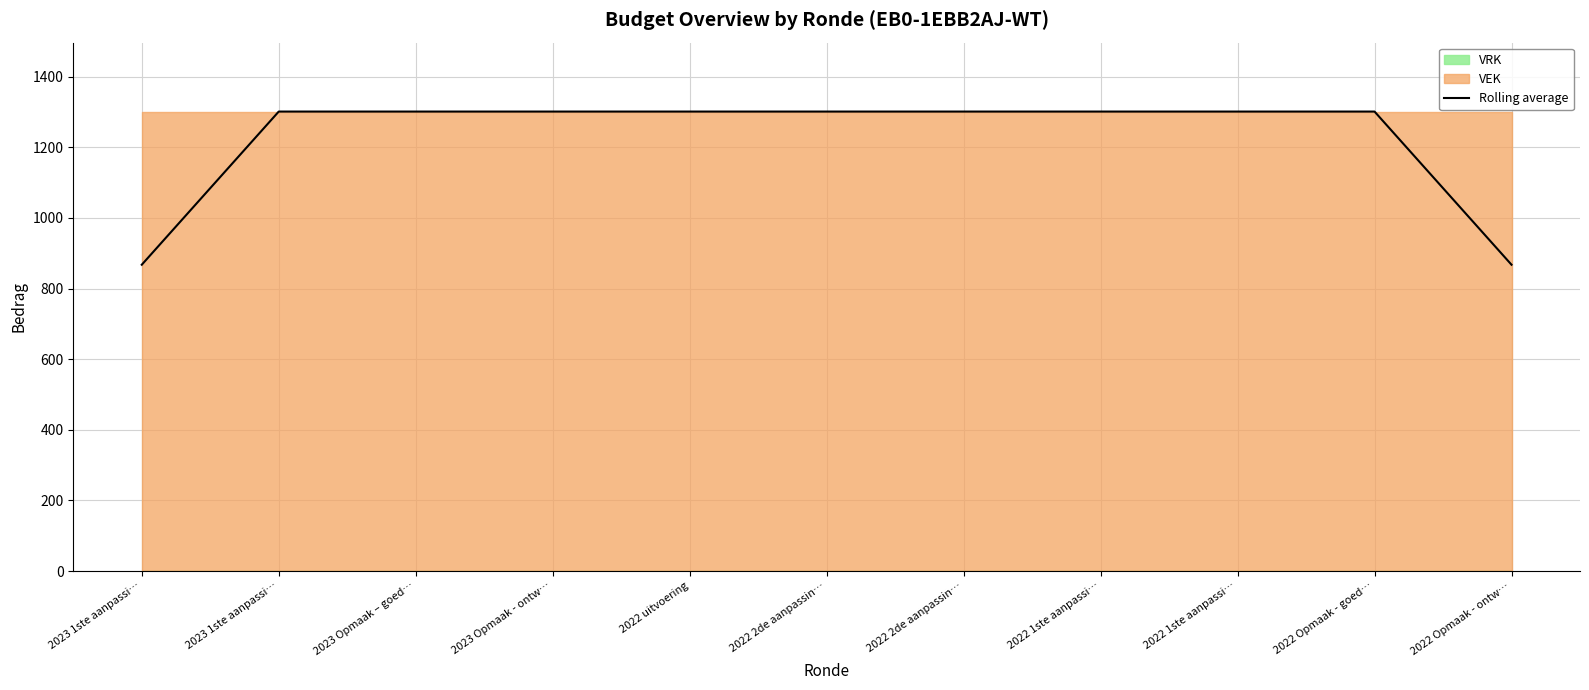

Approximately how many times larger is the value at 2022 1ste aanpassi… compared to 2022 Opmaak - ontw…?

1.5